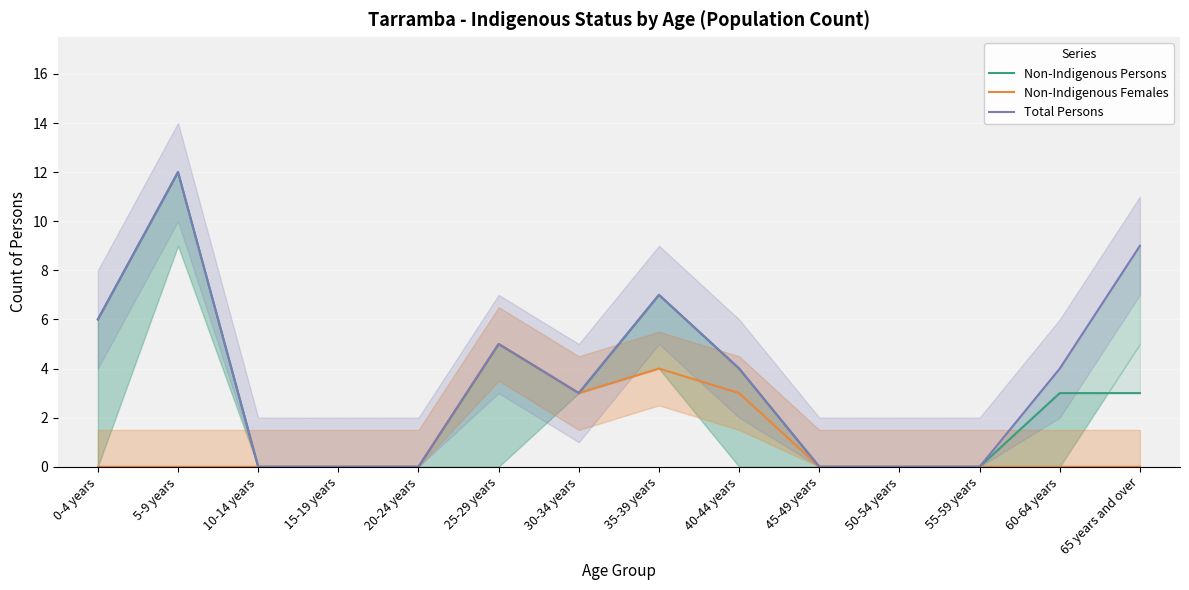

What is the label of the 9th point from the right?

25-29 years